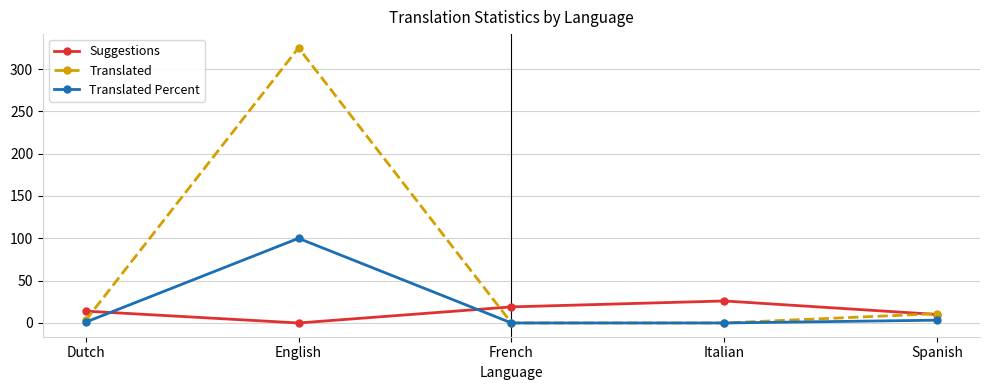

In Suggestions, how many points are higher than both neighbors (excluding endpoints)?

1